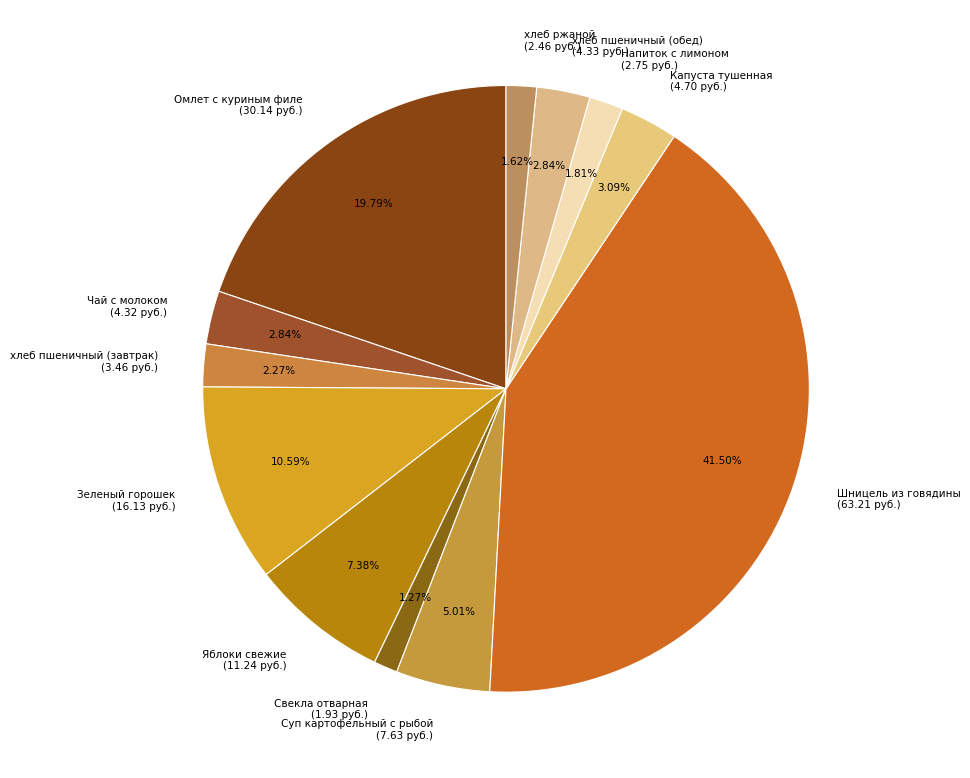

Which has a higher value, Чай с молоком or Напиток с лимоном?

Чай с молоком